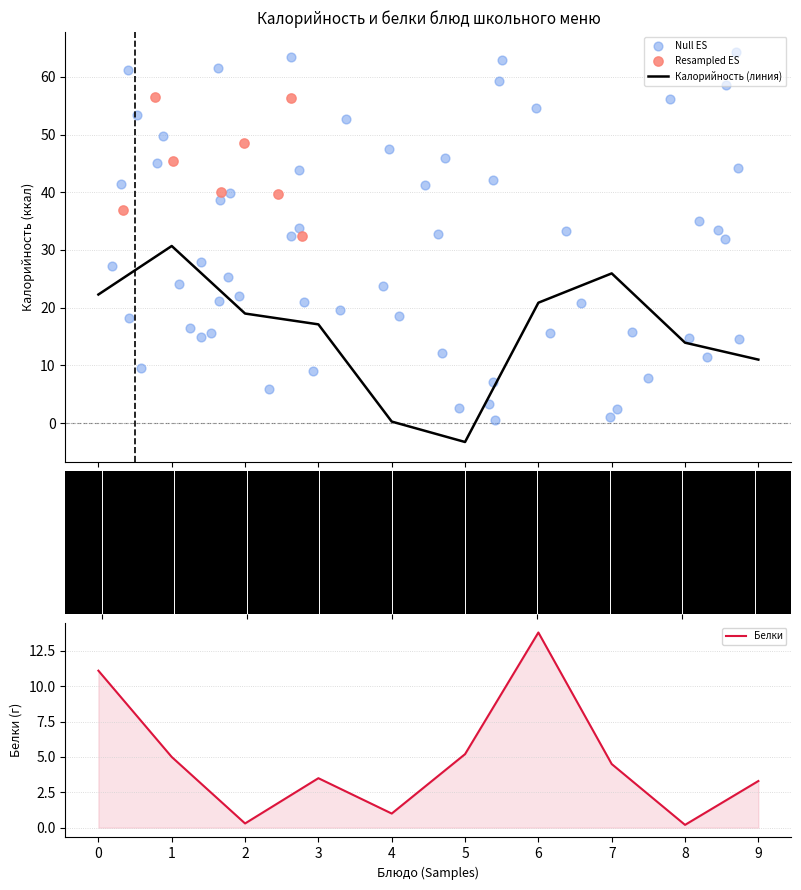

At which label does Белки reach its peak?

6